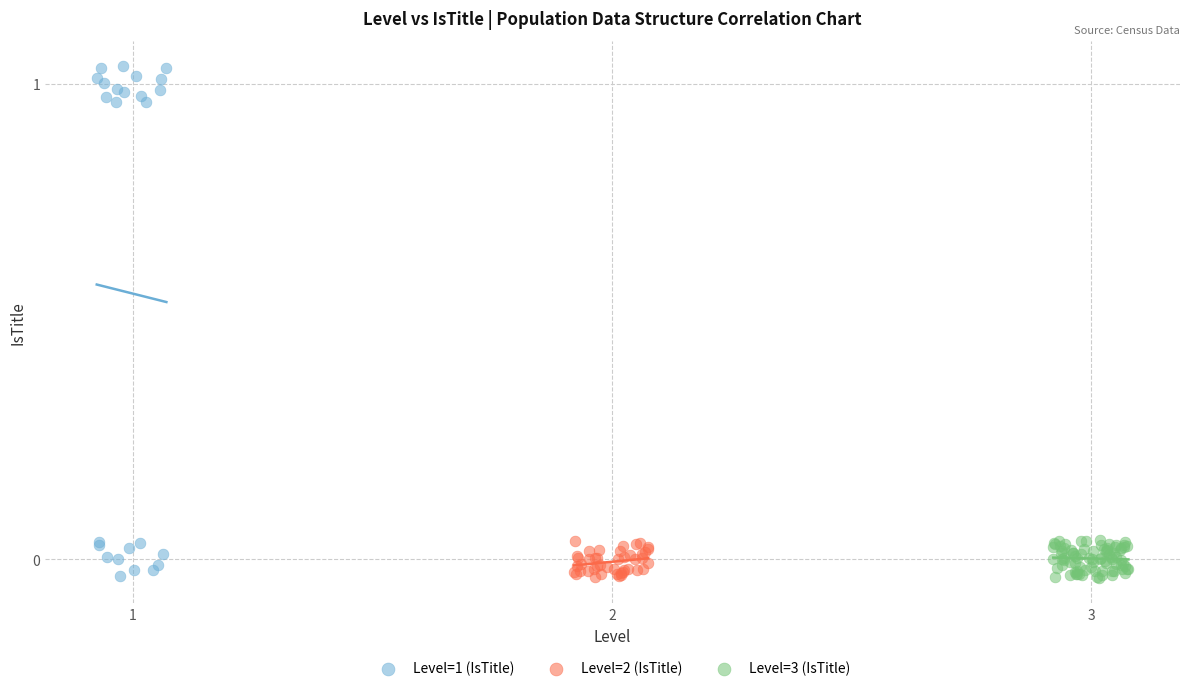

Which series has the largest Y range (max minus min)?

Level=1 (IsTitle)